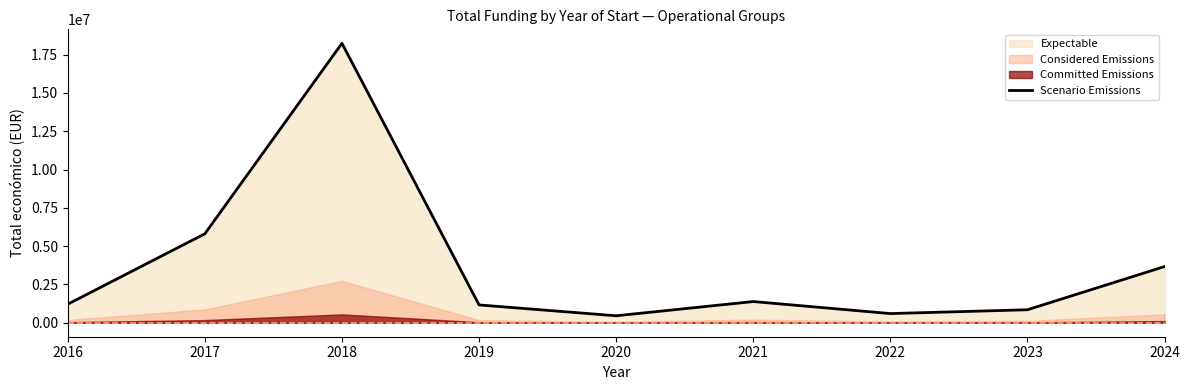

What value does the data have at 2022, to the nearest 100?

599000